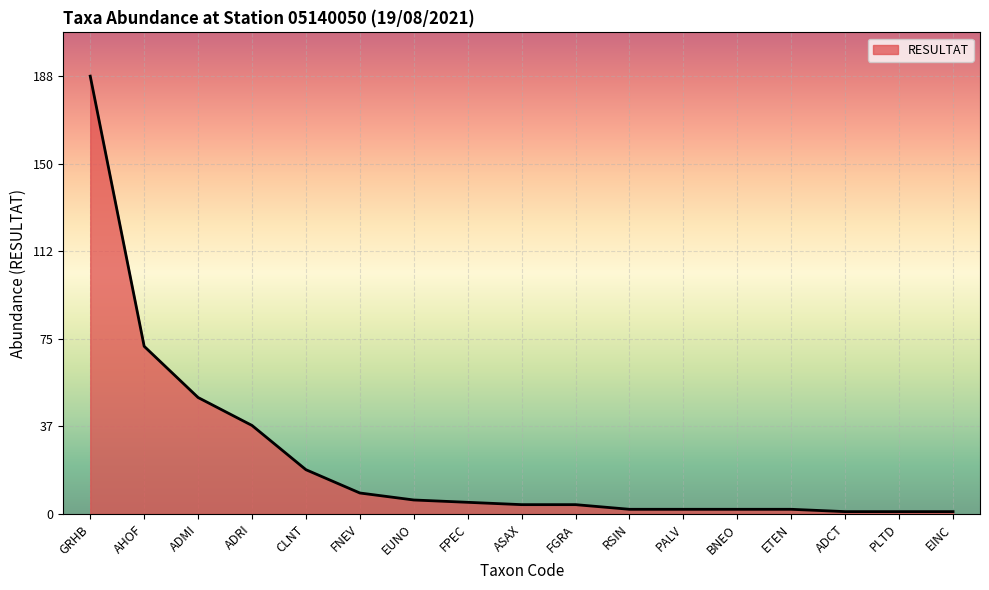

Reading right to left, extract all data points from this chart.

1	1	1	2	2	2	2	4	4	5	6	9	19	38	50	72	188